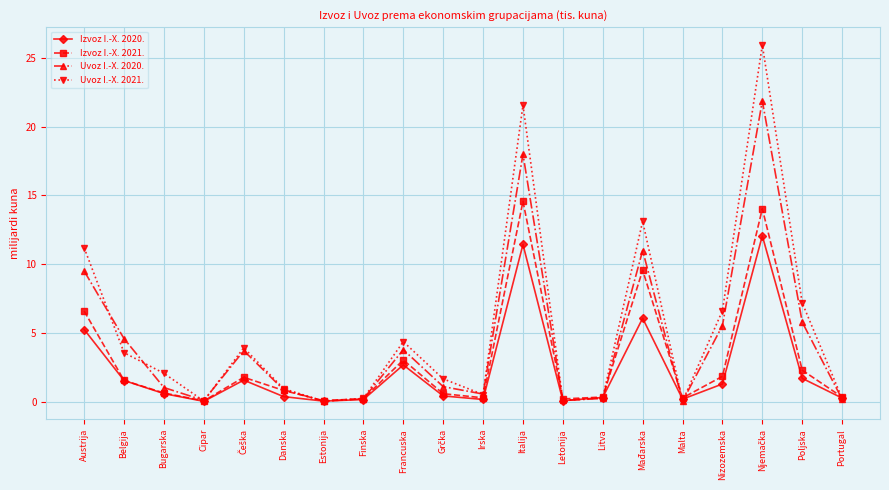

What is the greatest value displayed?

25.9